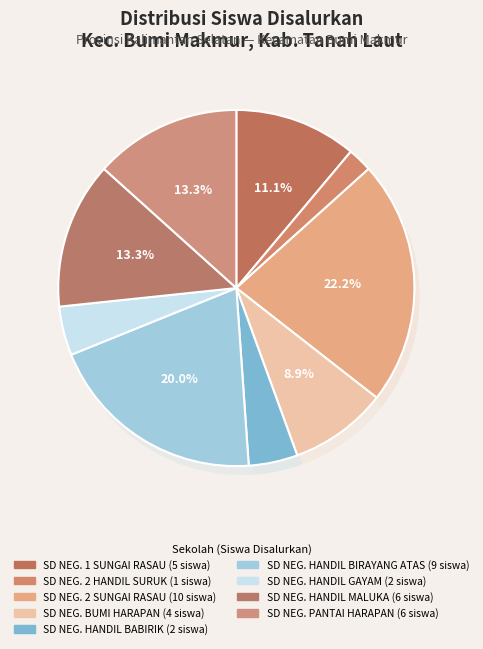

To the nearest percent, what is the difference between the largest and smallest slice percentages?

20%